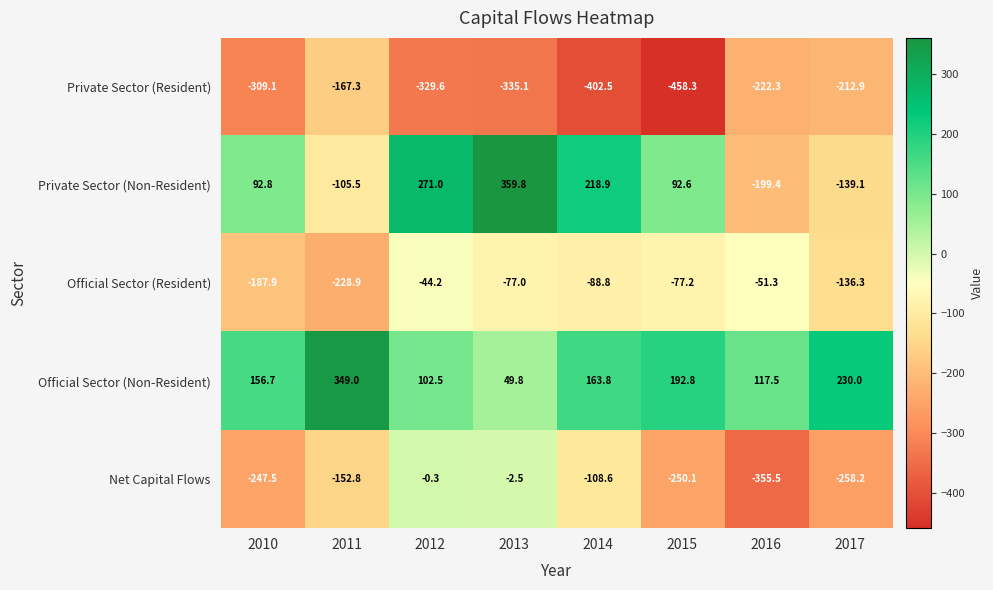

The value of Private Sector (Resident) at 2012 is -585.4. True or false?

False